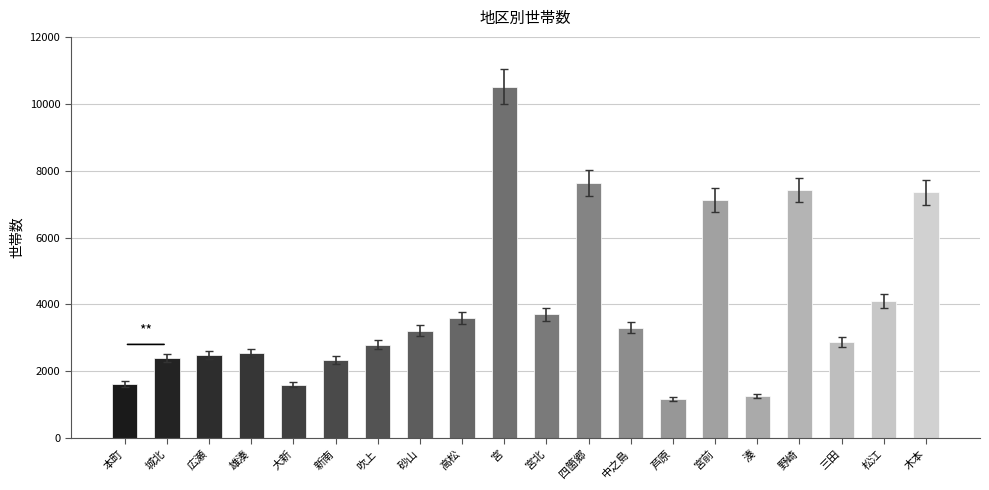

Count the number of data series in this chart.

1